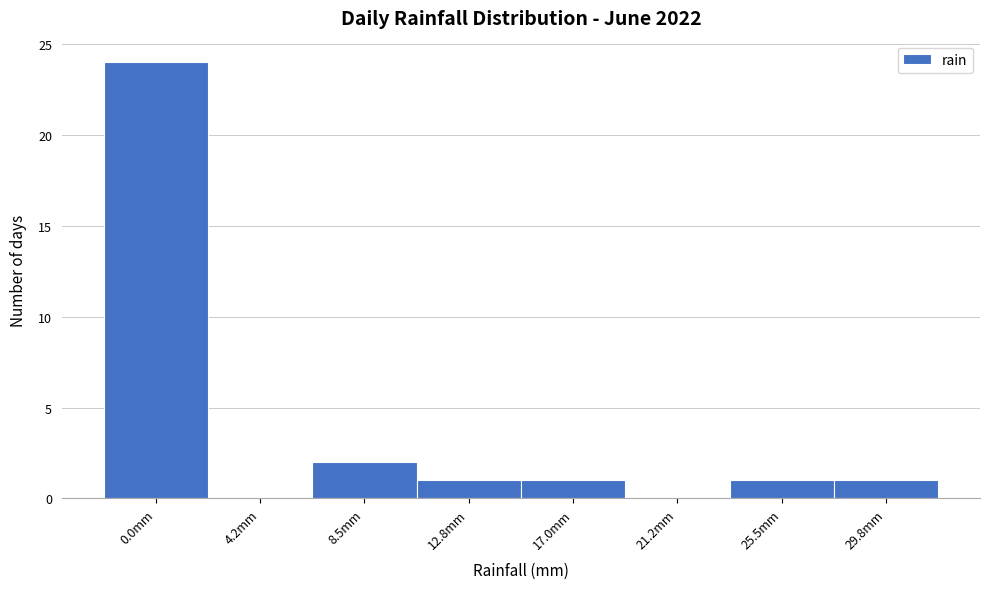

Reading left to right, what are all the values shown in this chart?

0.0mm=24	4.2mm=0	8.5mm=2	12.8mm=1	17.0mm=1	21.2mm=0	25.5mm=1	29.8mm=1